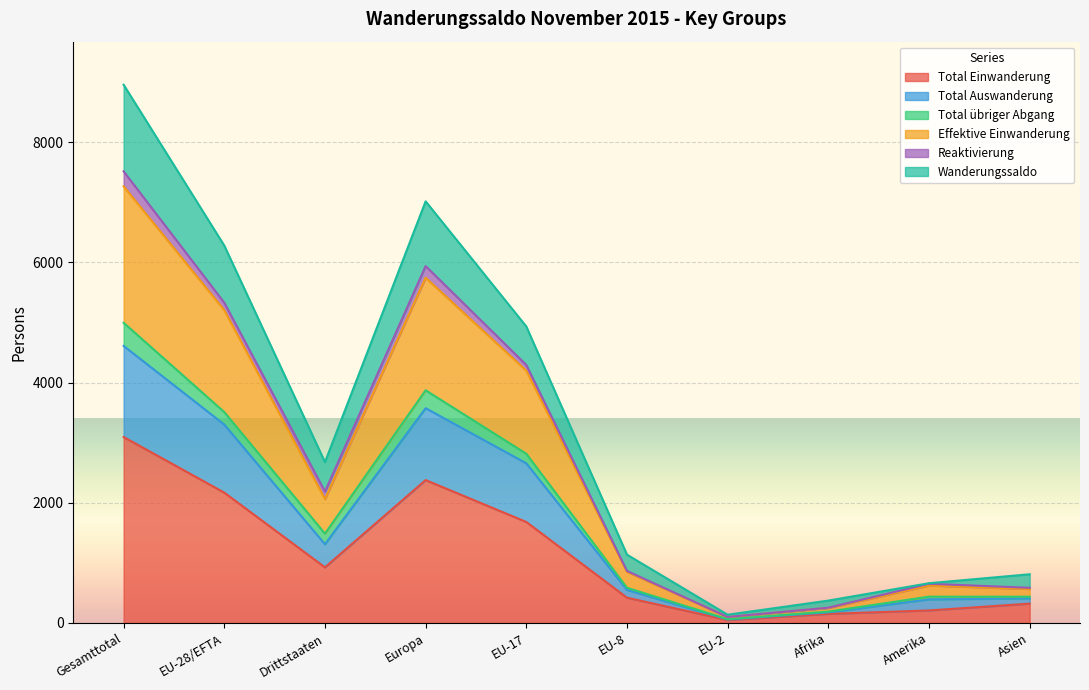

What is the highest value of the Total Einwanderung series?

3093